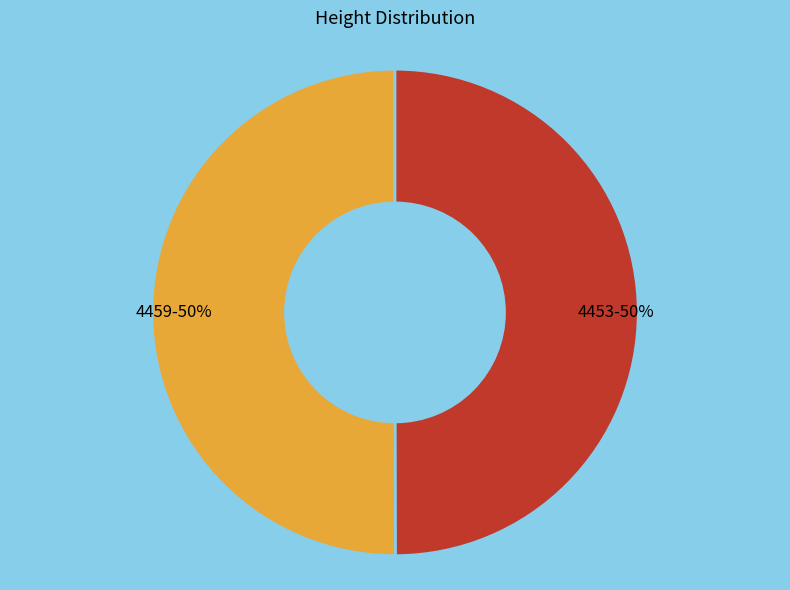

Is it true that 4459 is 36% of the pie?

False